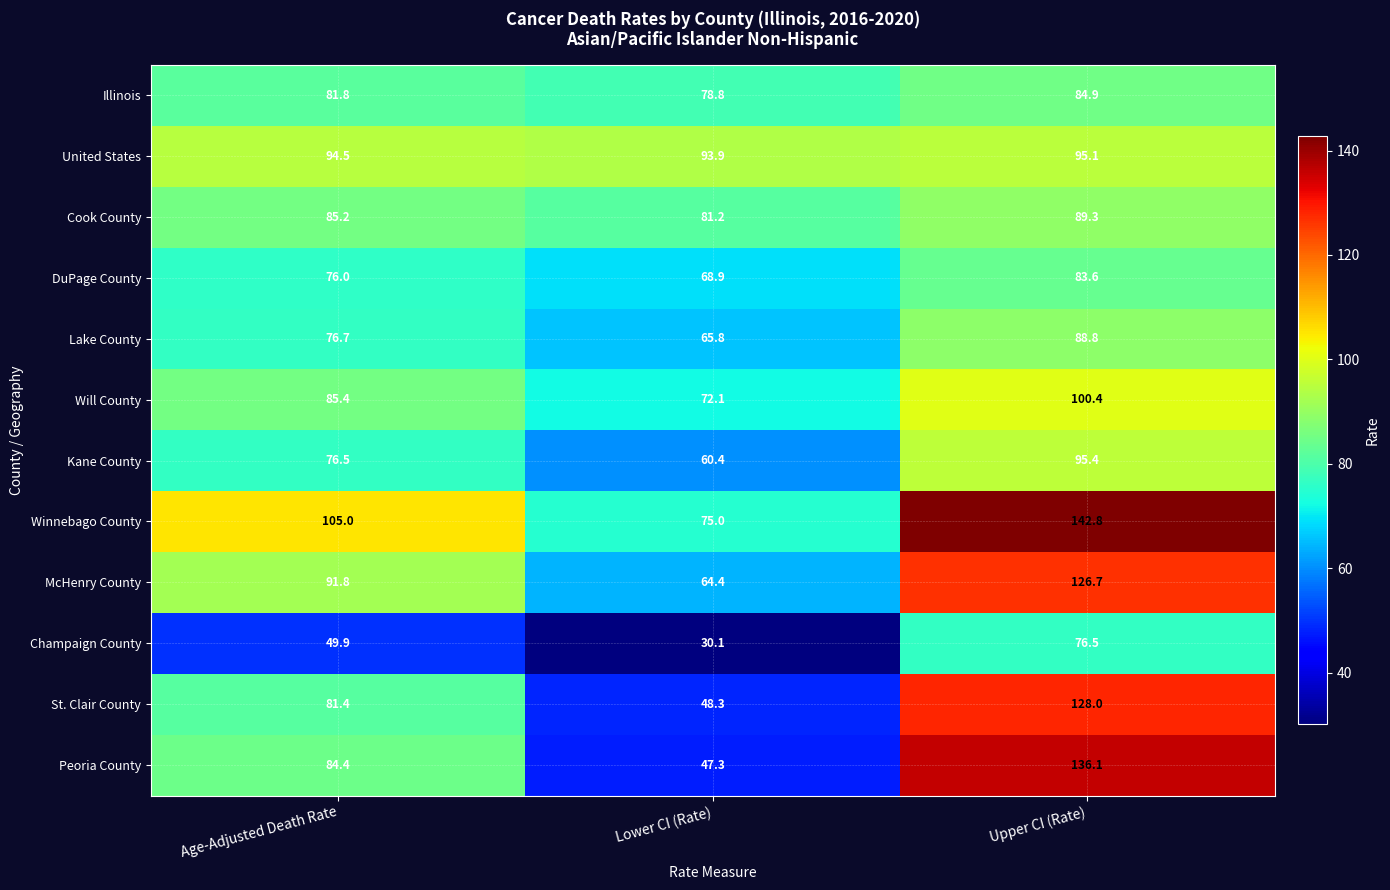

What is the sum of all Will County values?

257.9